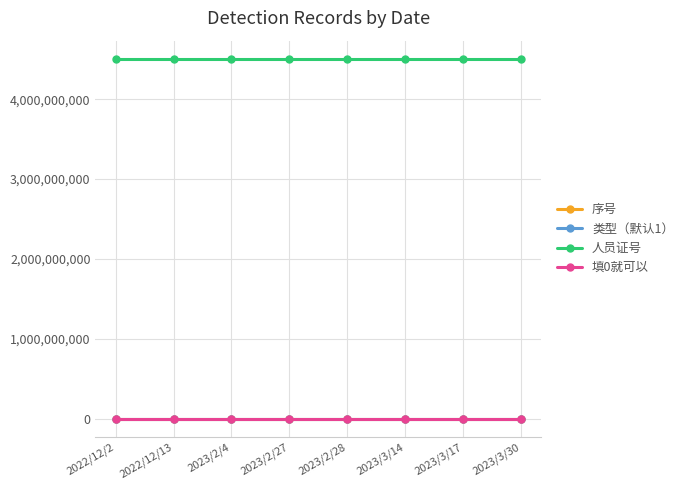

Which series has the largest total across all categories?

人员证号